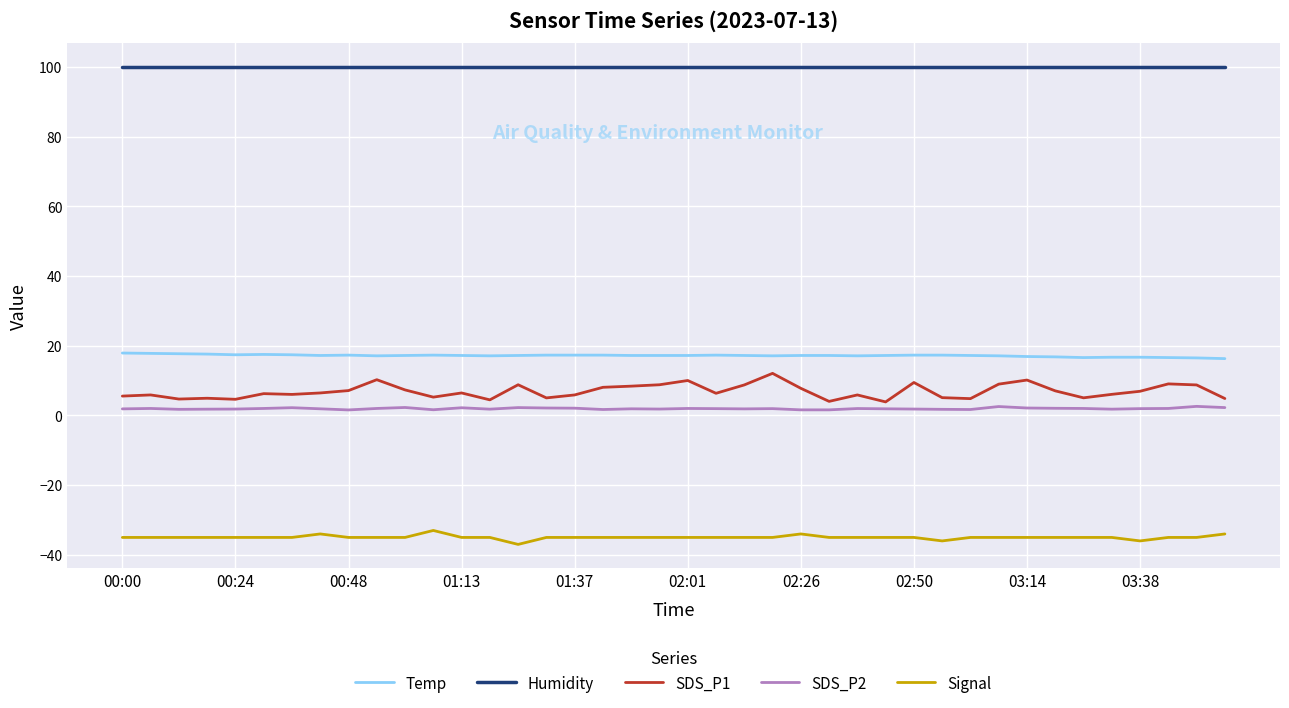

Which series has the widest spread of values?

SDS_P1